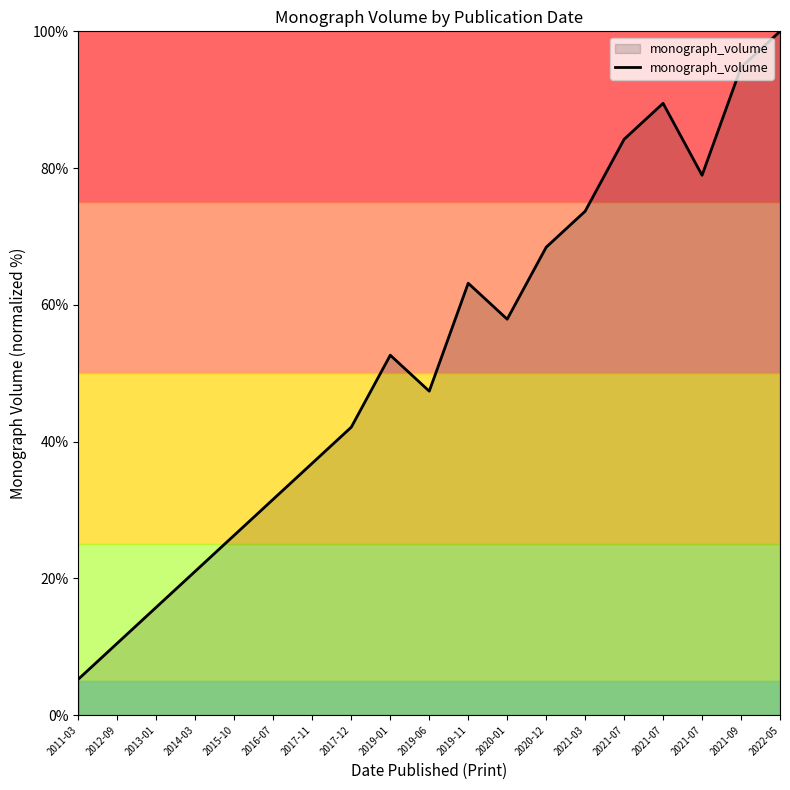

Reading right to left, what are all the values shown in this chart?

100.0	94.7	78.9	89.5	84.2	73.7	68.4	57.9	63.2	47.4	52.6	42.1	36.8	31.6	26.3	21.1	15.8	10.5	5.3